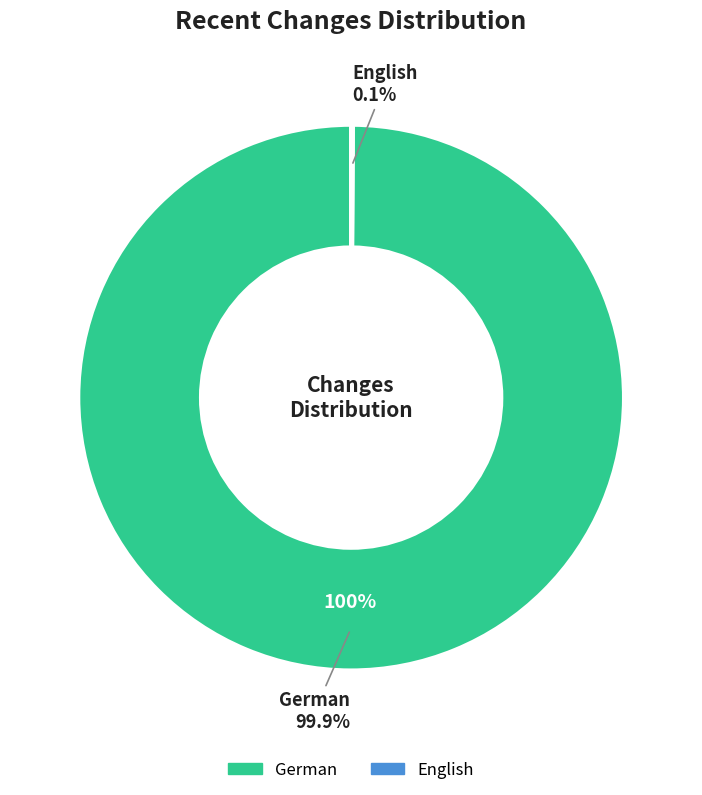

Is the sum of English and German greater than half?

Yes